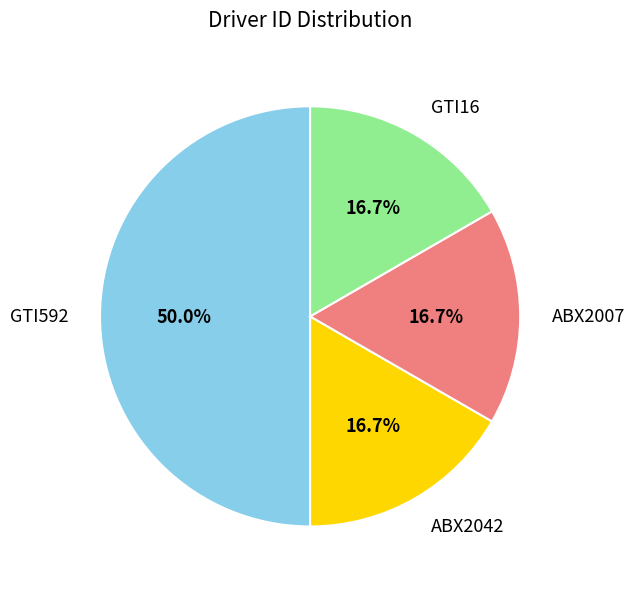

Approximately how many times larger is the value at GTI592 compared to ABX2042?

3.0